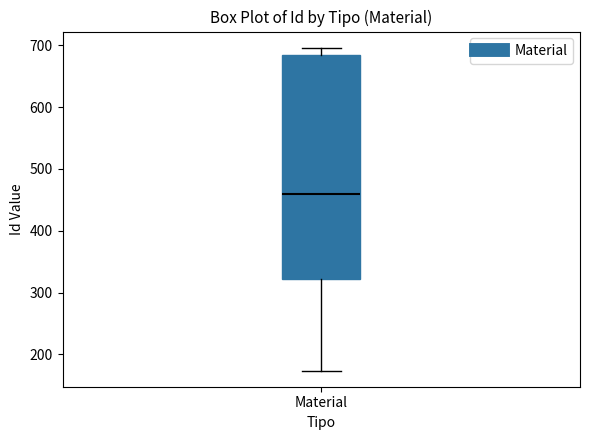

Where does the lower whisker of the box for Material end on the y-axis? The values are not printed on the chart, so give them approximately, as read against the axis.

170